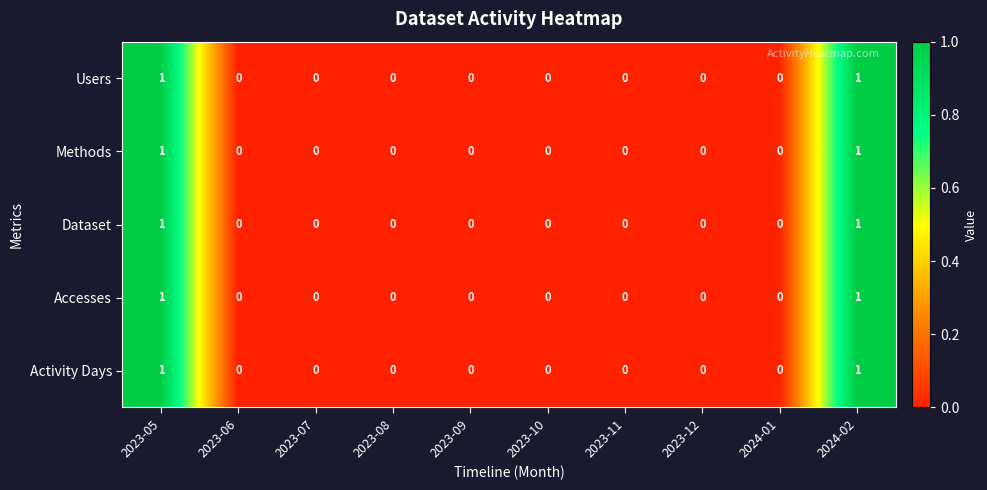

The value of Methods at 2023-11 is 0. True or false?

True